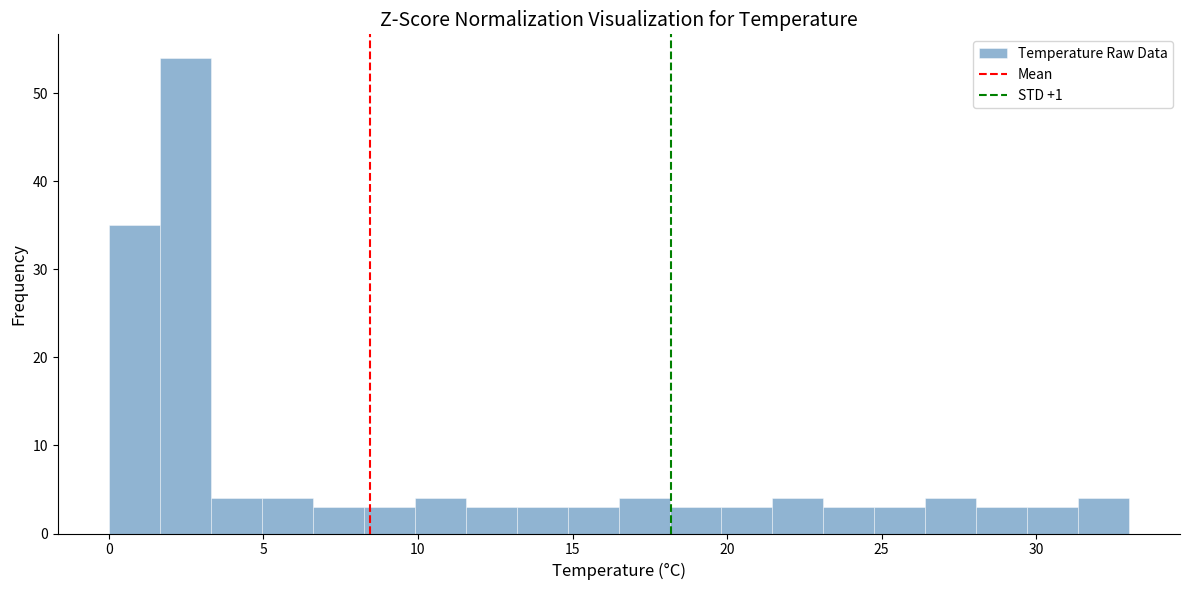

Read against the x-axis, roughly where is the centre of the tallest bar?

2.5